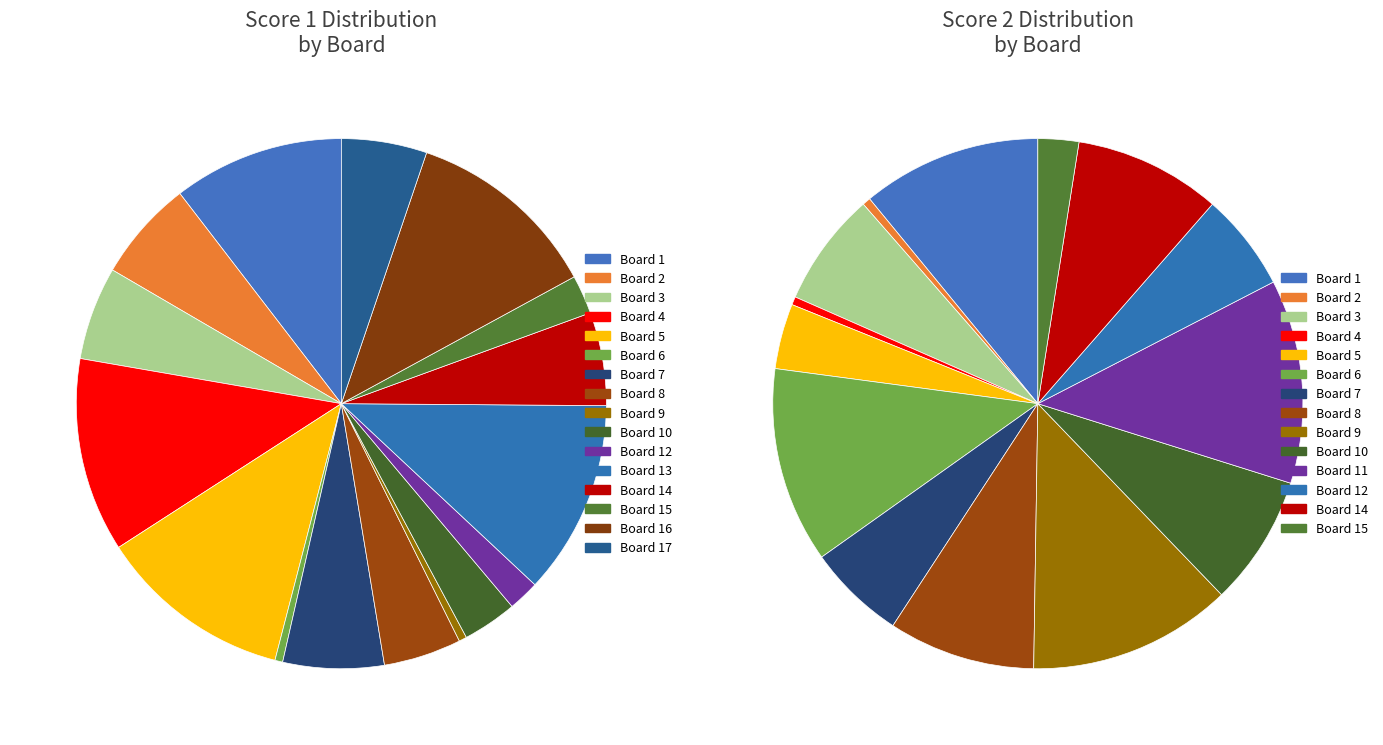

The Board 5 slice represents 4% of the pie. True or false?

False